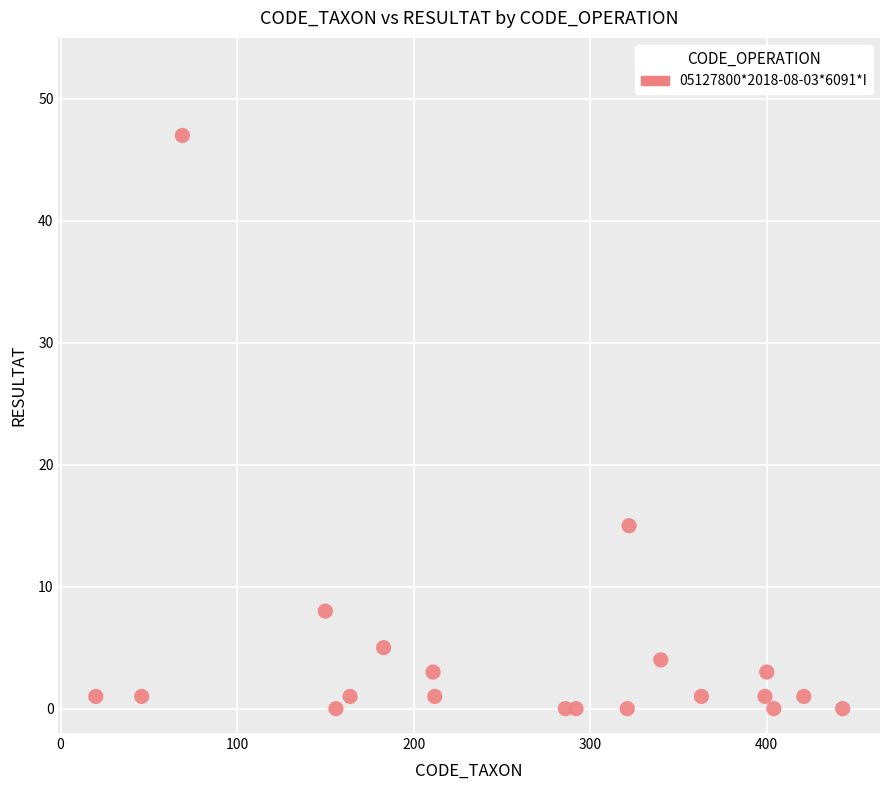

What Y value in the scatter plot is closest to 23?

15